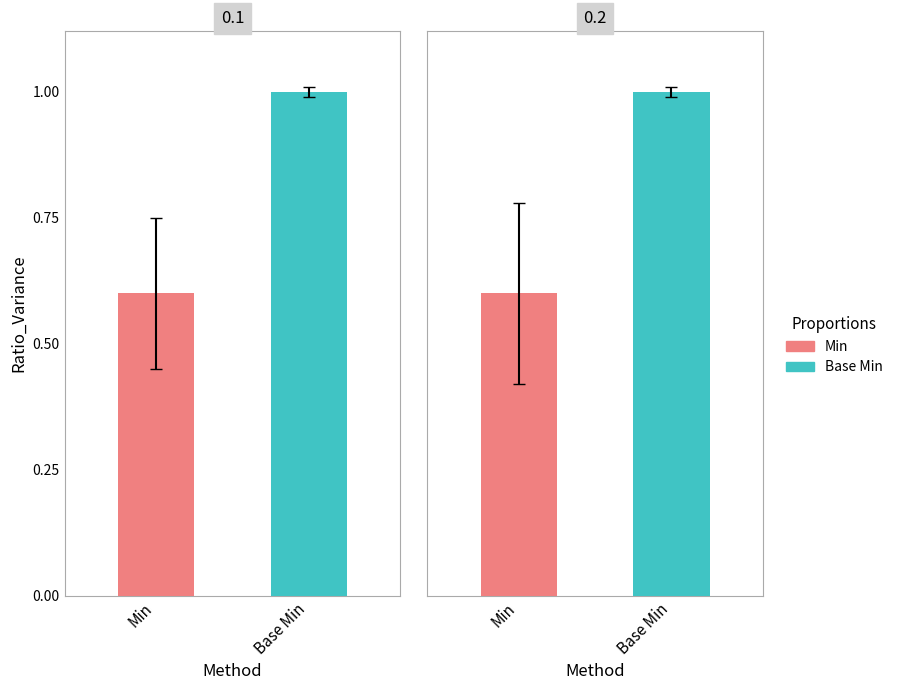

What are all the series names shown in the legend?

Min, Base Min